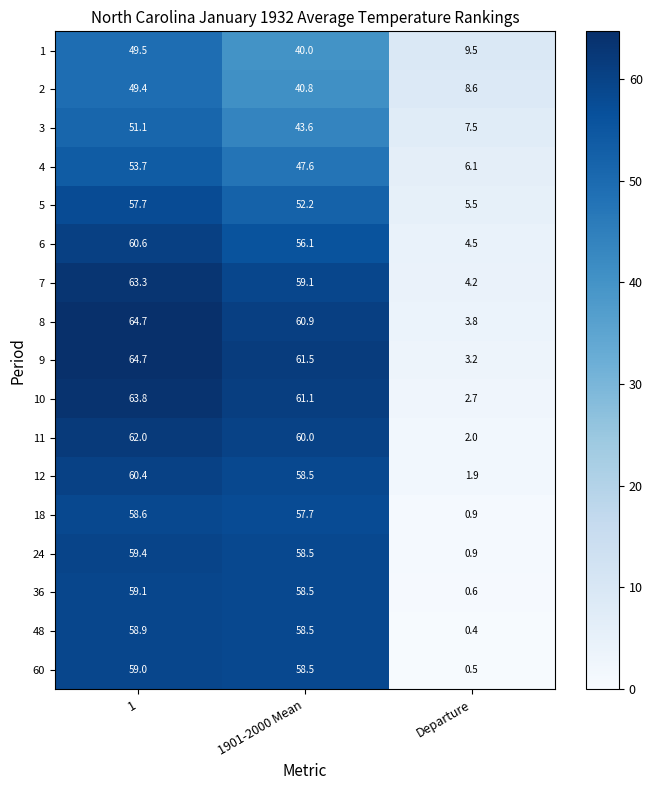

At which category is the sum across all series the highest?

1